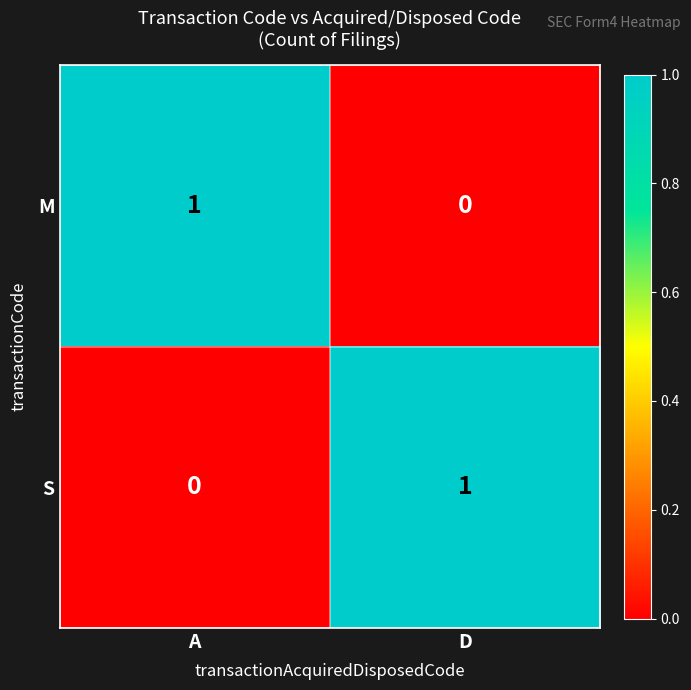

At which label does S reach its peak?

D